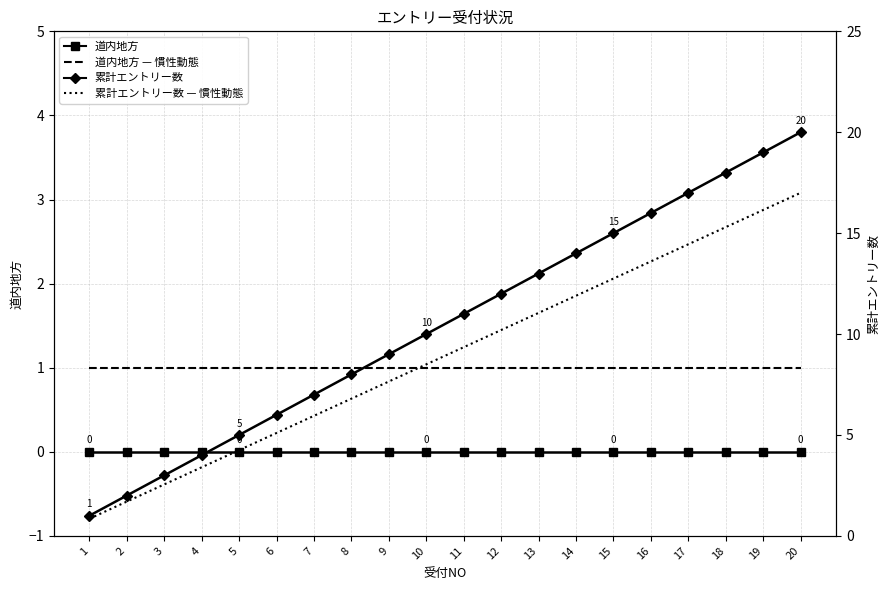

At 20, list the series in order from largest to smallest.

累計エントリー数, 累計エントリー数 — 慣性動態, 道内地方 — 慣性動態, 道内地方